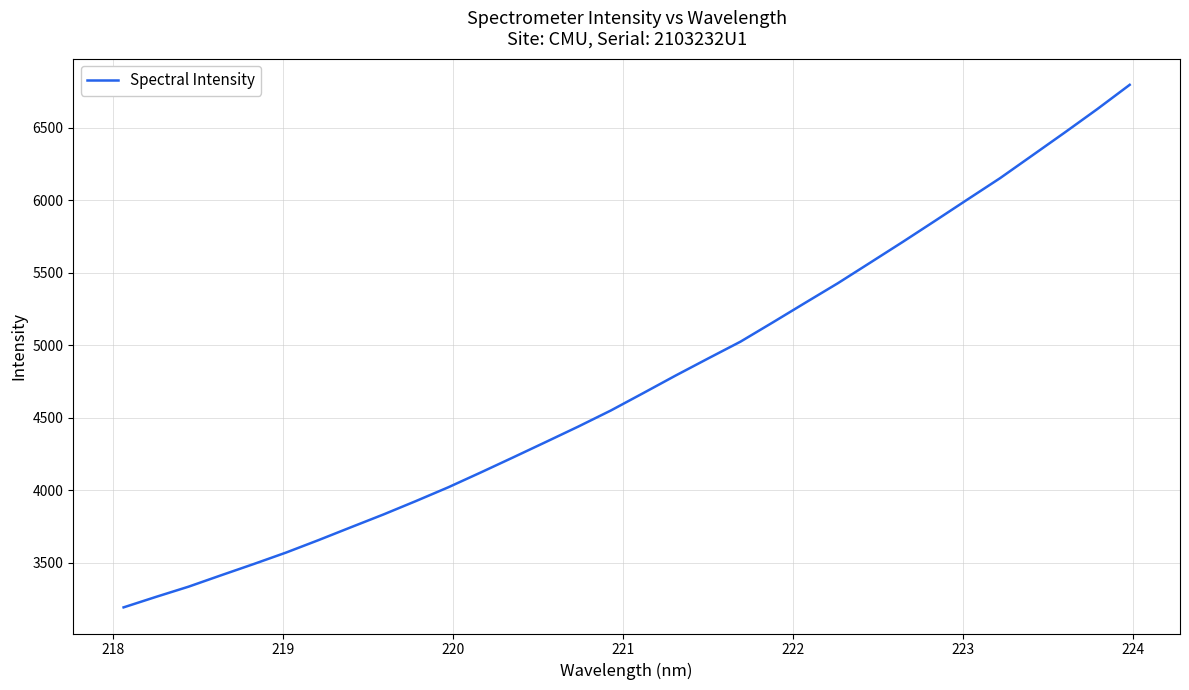

True or false: there are more than 2 points higher than both neighbors.

False